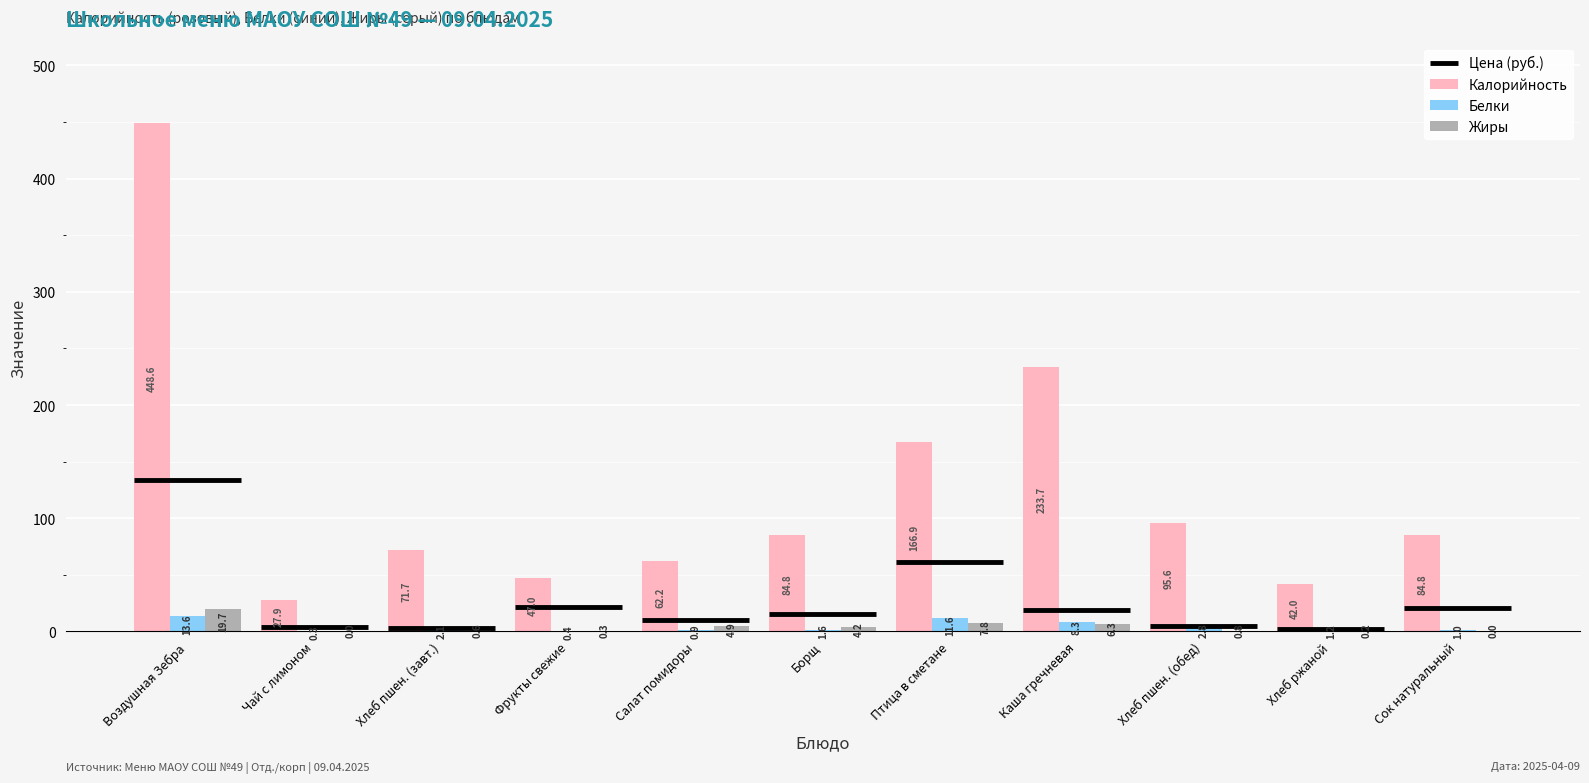

What is the sum of all Жиры values?

44.8